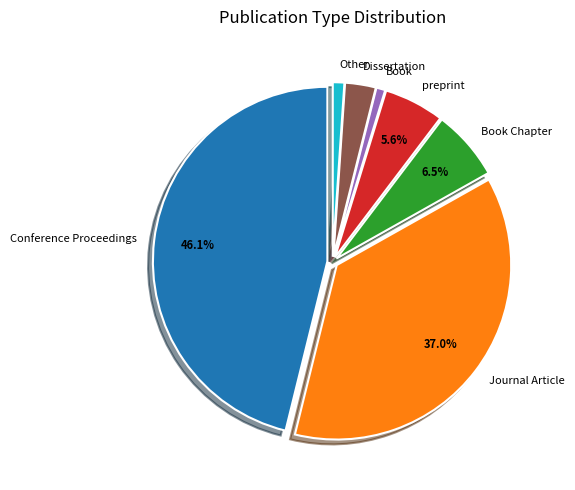

Approximately how many times larger is the value at preprint compared to Book?

6.7